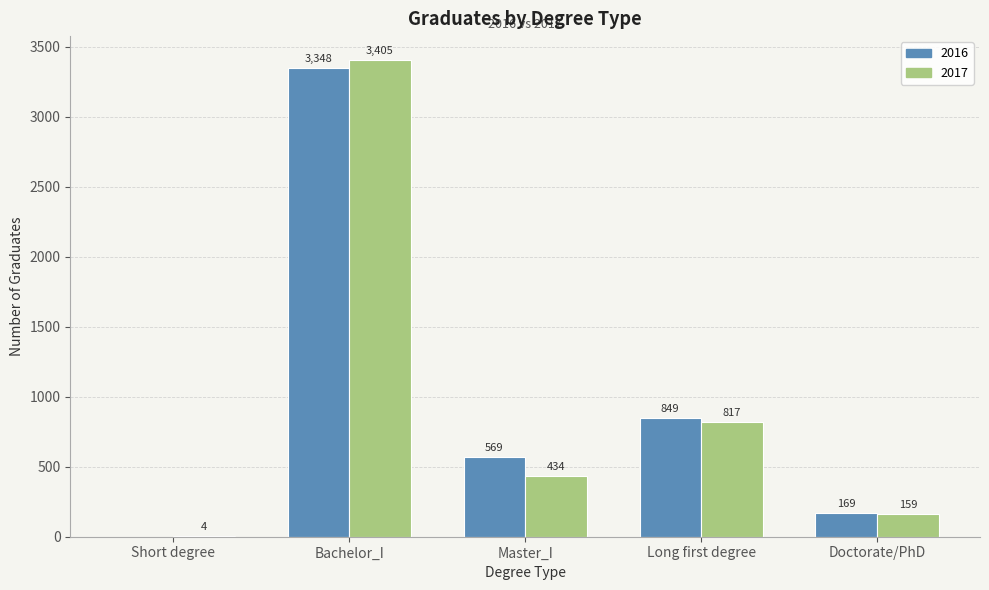

Between Master_I and Long first degree, which series saw the biggest shift?

2017